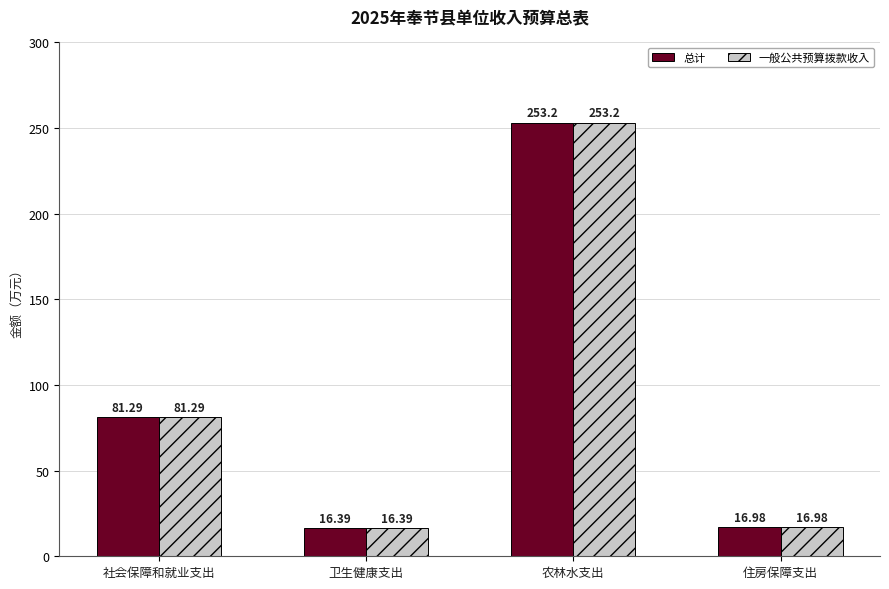

What is the difference between the second highest and minimum values in the 一般公共预算拨款收入 series?

64.9